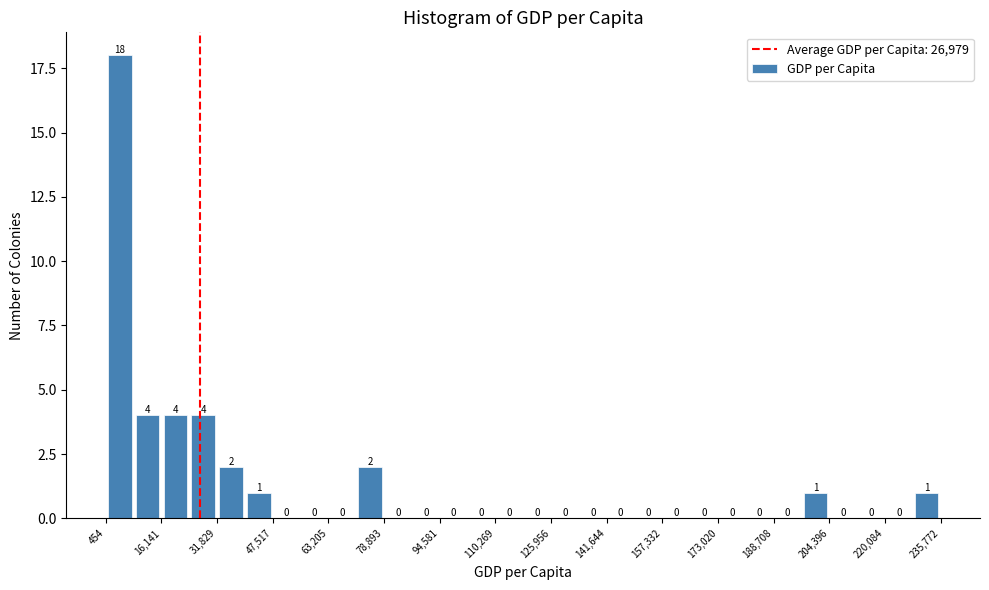

Read against the x-axis, roughly where is the centre of the tallest bar?

4000